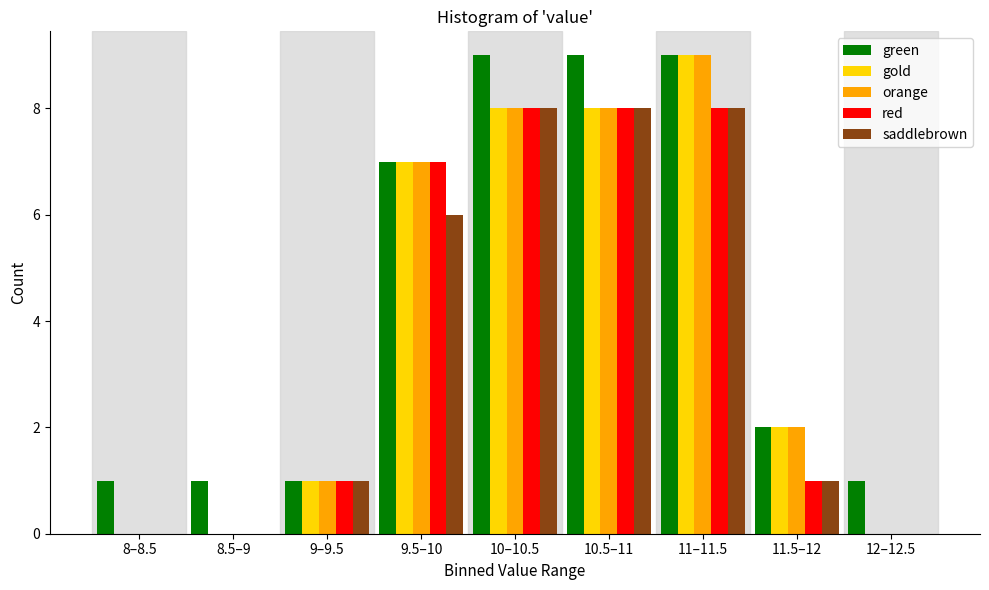

What is the sum of all gold values?

35